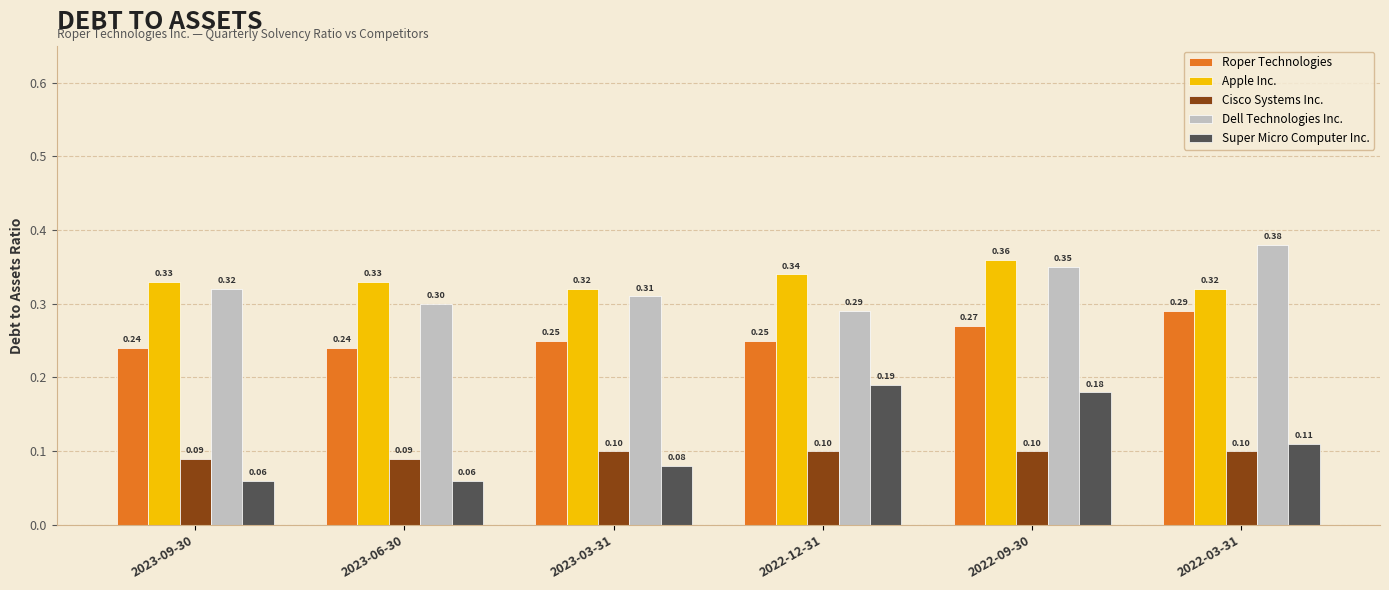

Which series has the largest range (max minus min)?

Super Micro Computer Inc.